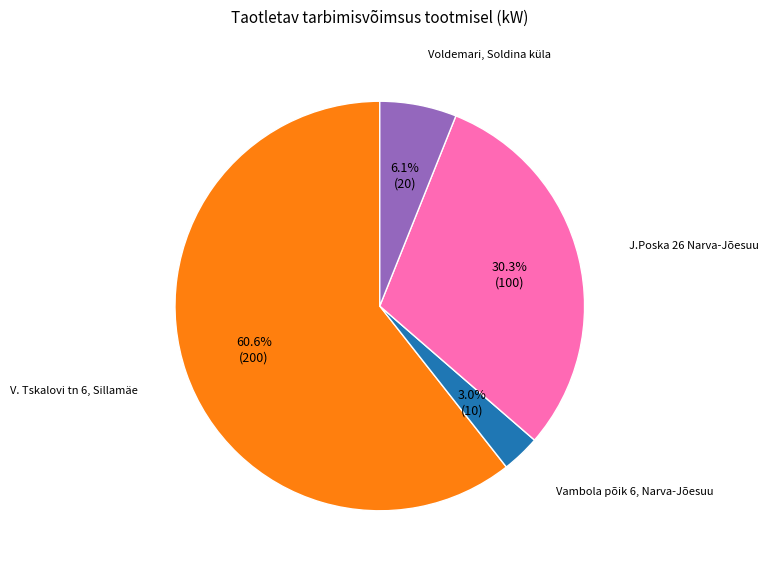

How many slices are in this pie chart?

4